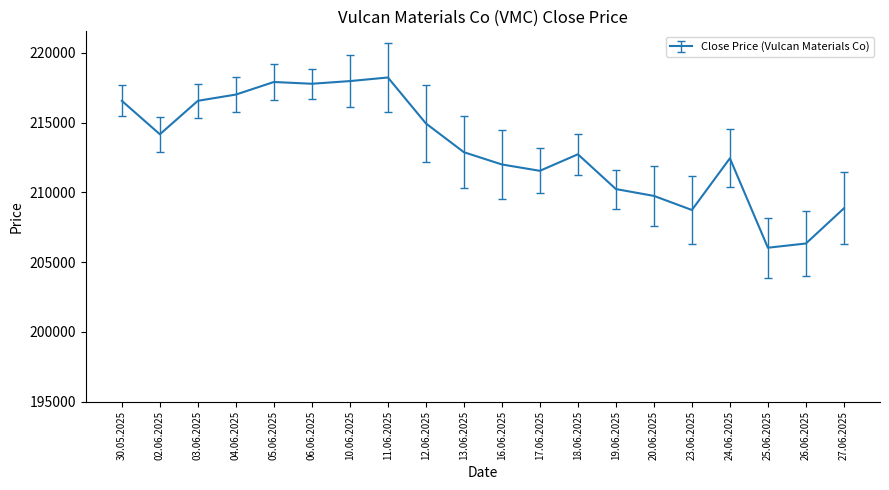

Which category has the lowest value across all series?

25.06.2025